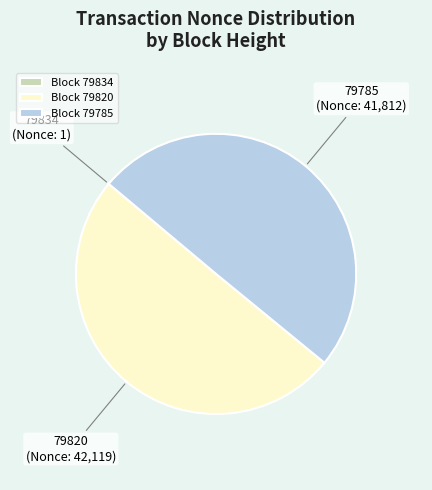

The 79785 slice represents 62% of the pie. True or false?

False